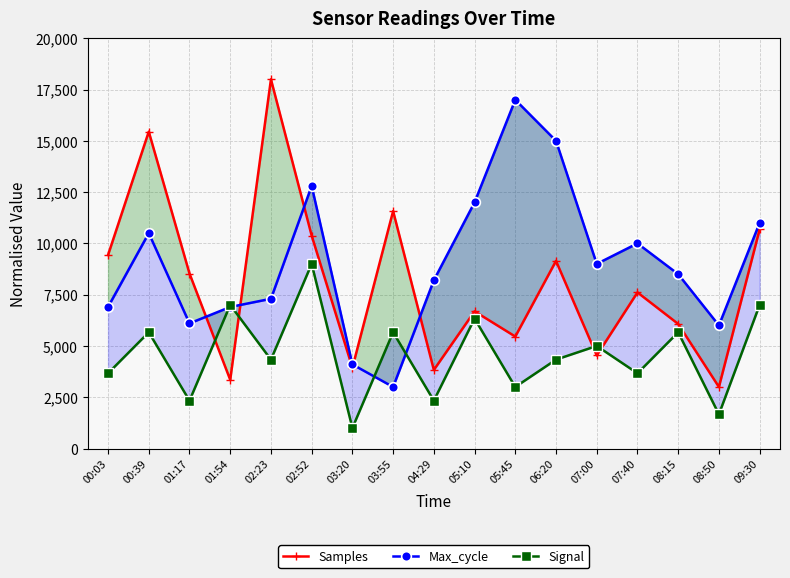

What is the total value across all series at 07:00?

18536.5